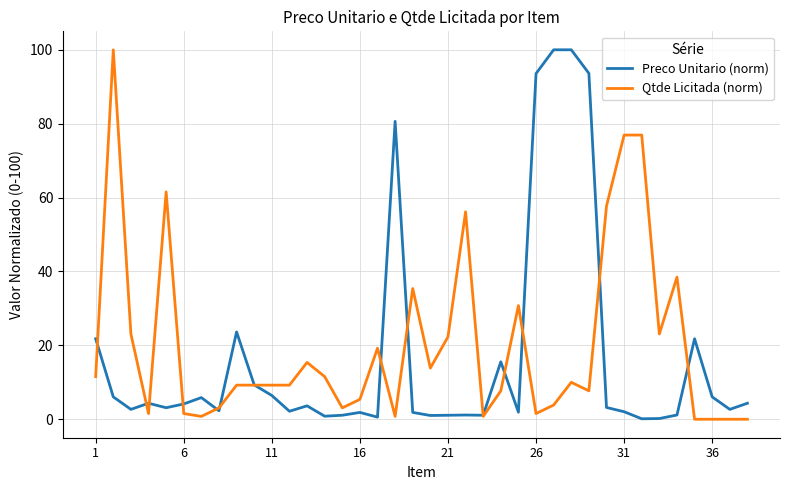

What is the sum of all Preco Unitario (norm) values?

632.7